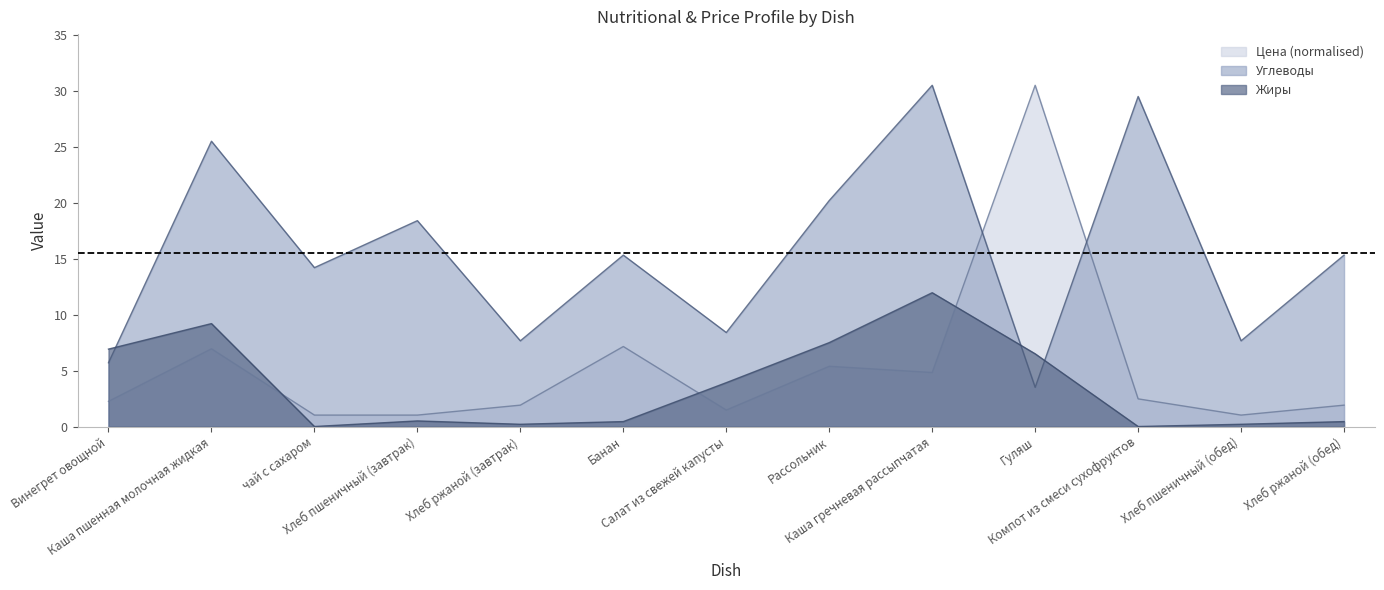

What is the approximate value of Жиры at Салат из свежей капусты?

3.9